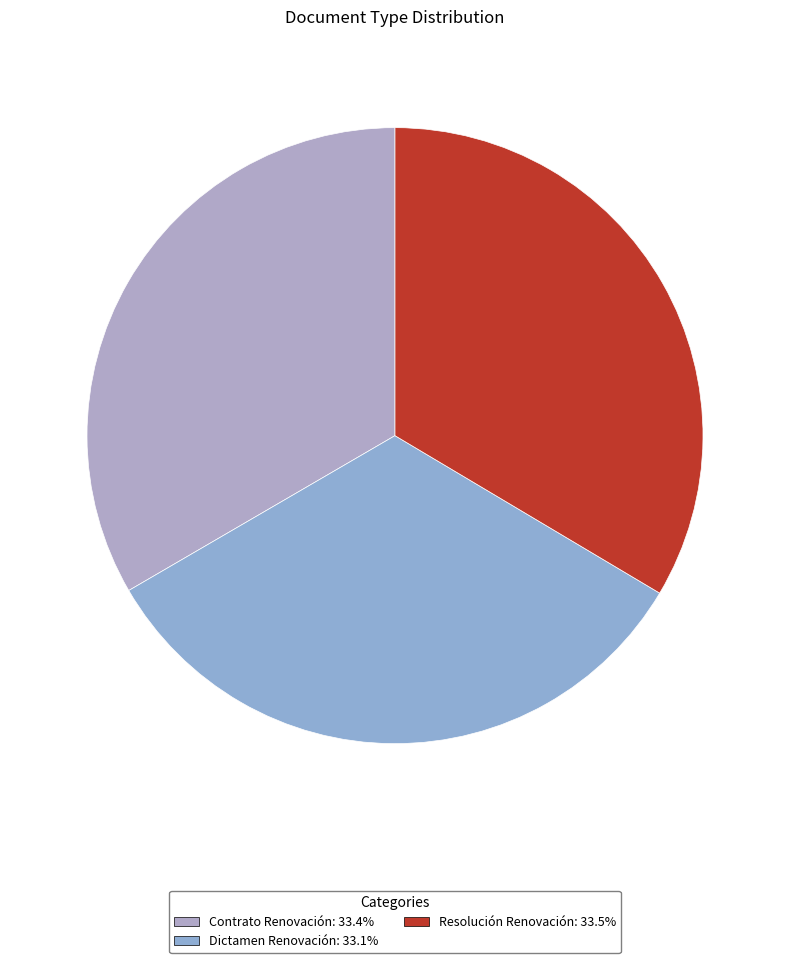

True or false: Contrato Renovación accounts for 33% of the total.

True